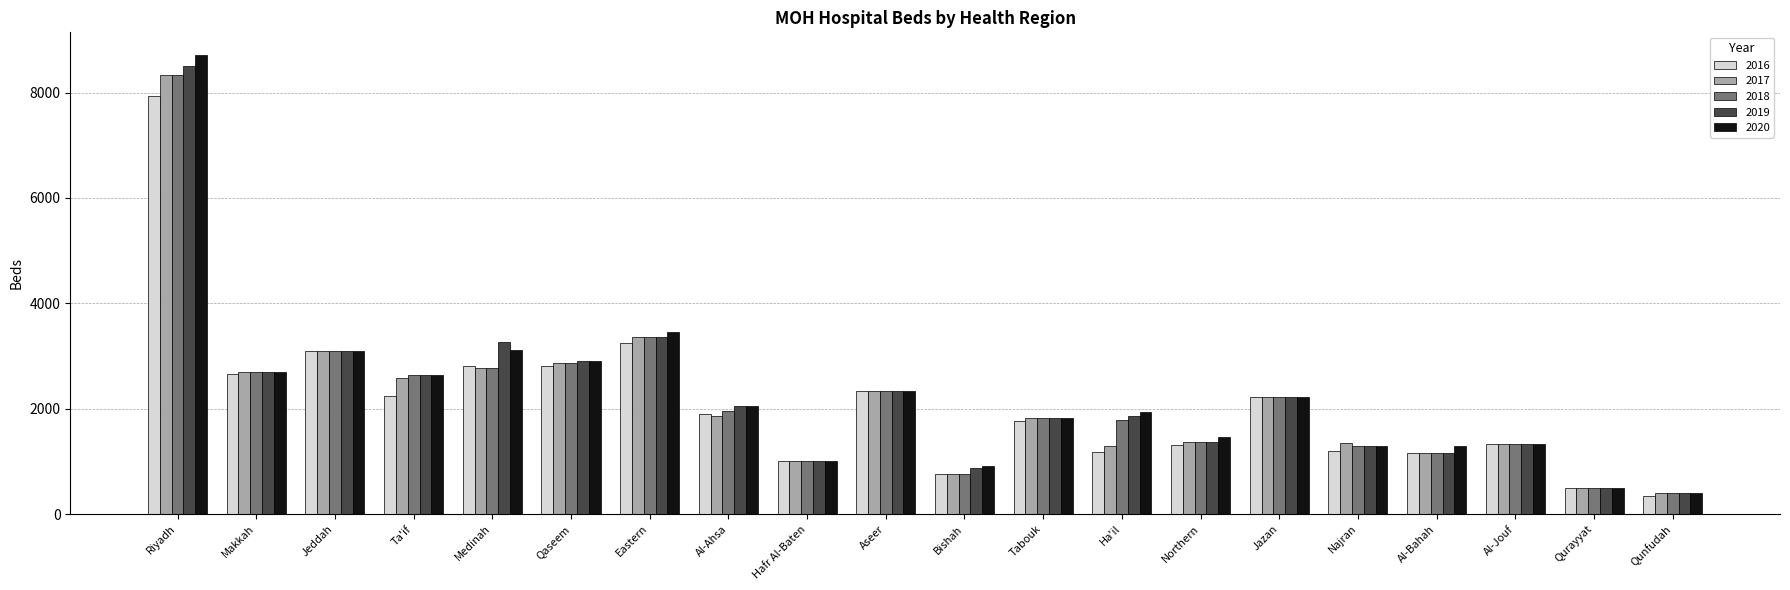

At which category is the sum across all series the highest?

Riyadh